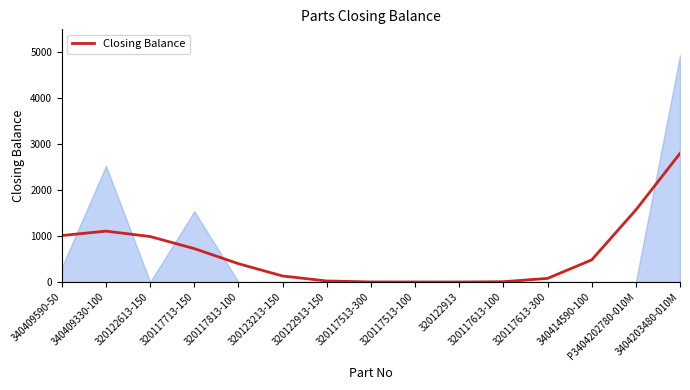

What is the difference between the maximum and minimum values?

2799